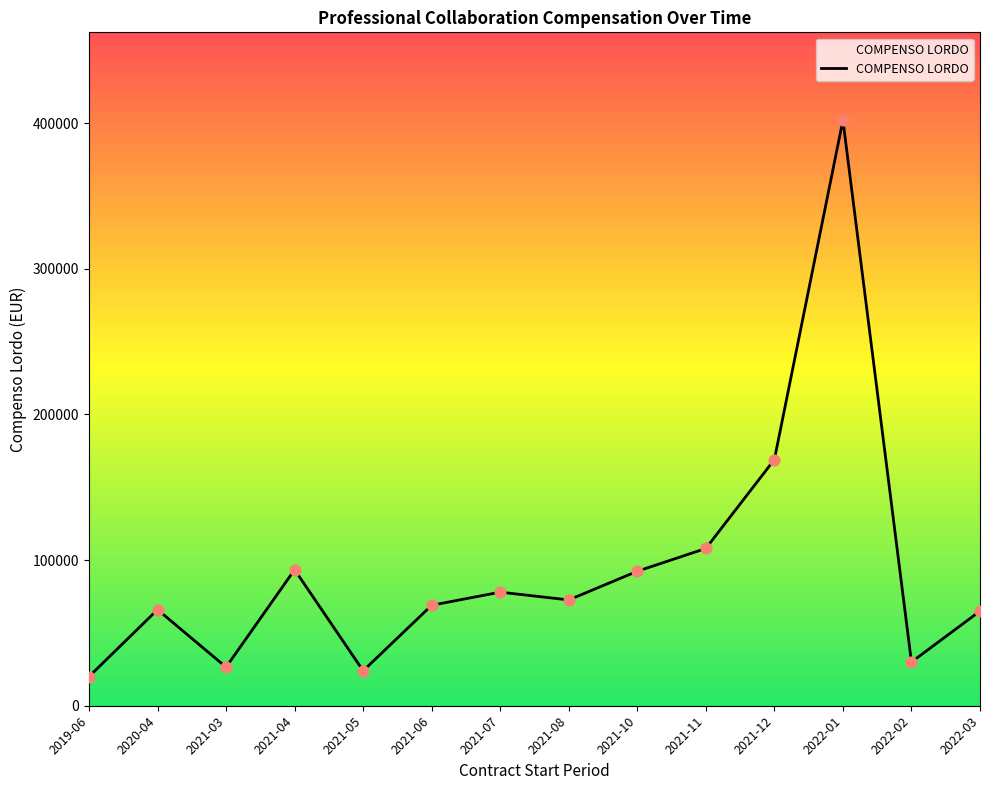

Which has a higher value, 2021-06 or 2021-04?

2021-04